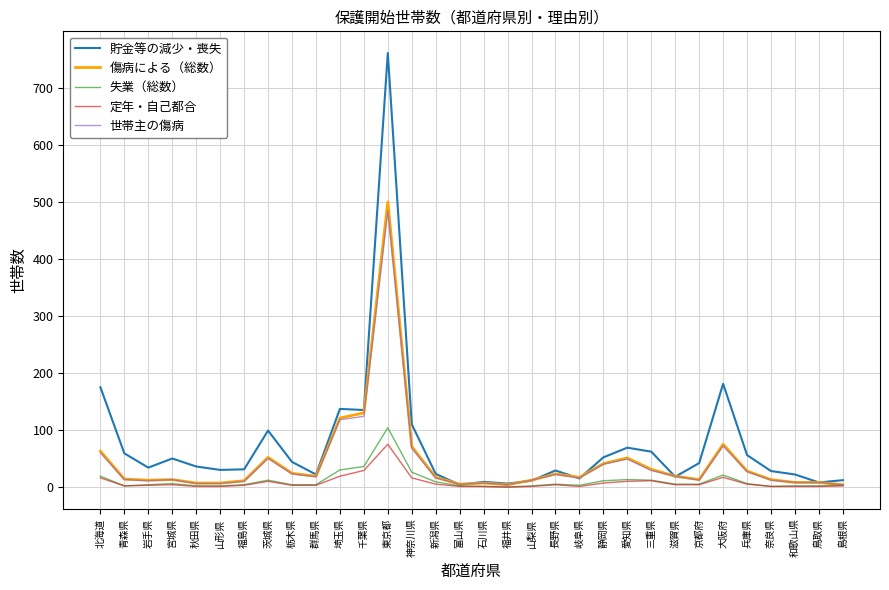

True or false: 世帯主の傷病 has a value of 11 at 岩手県.

True